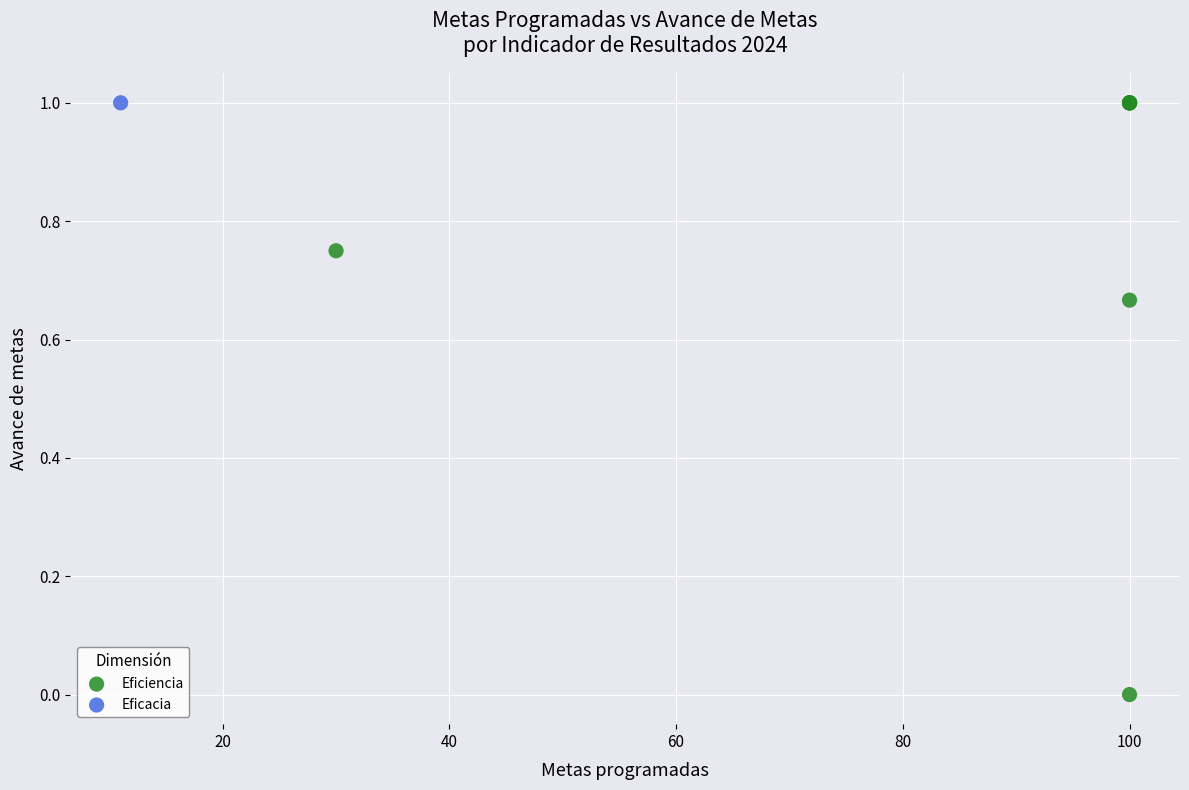

What are all the series names shown in the legend?

Eficiencia, Eficacia